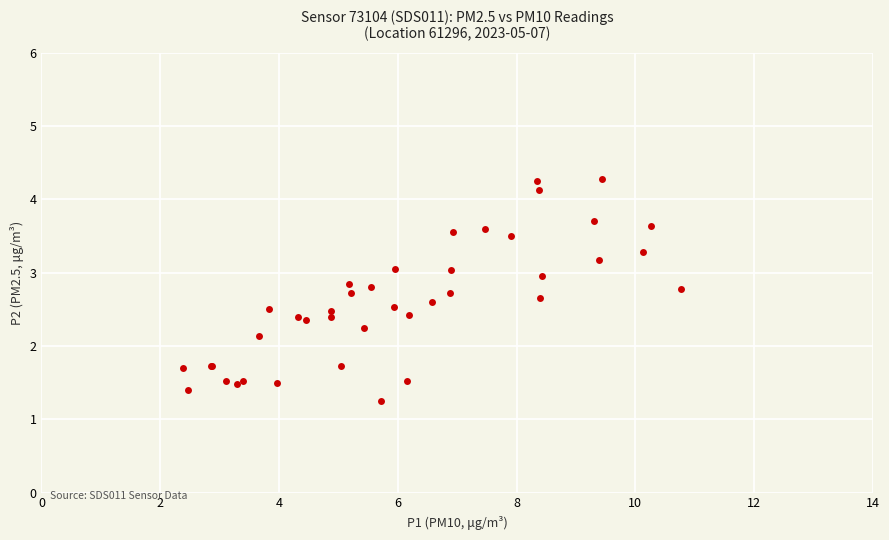

What Y value in the scatter plot is closest to 2?

2.1